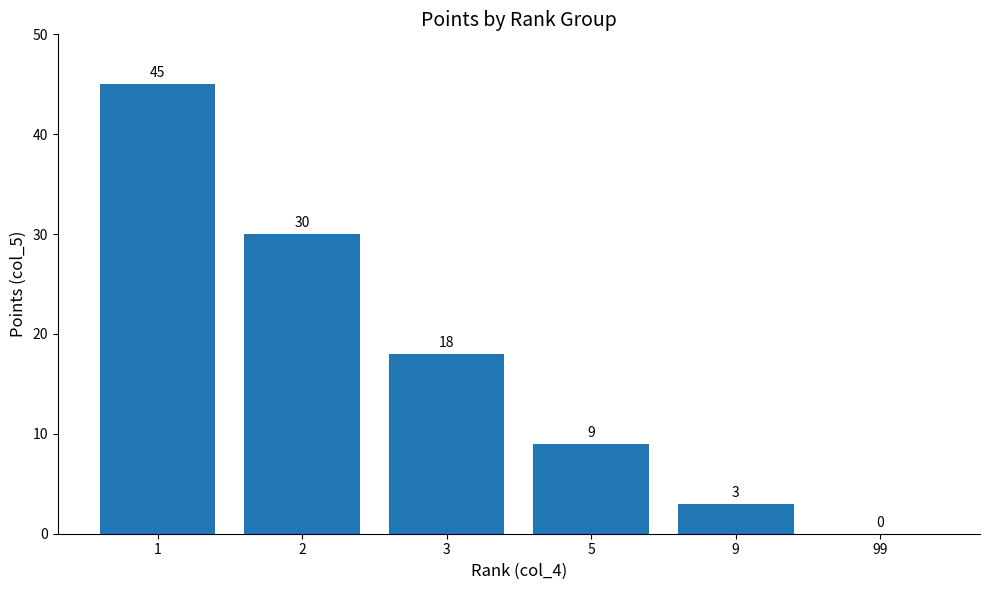

How many distinct data groups are displayed?

1